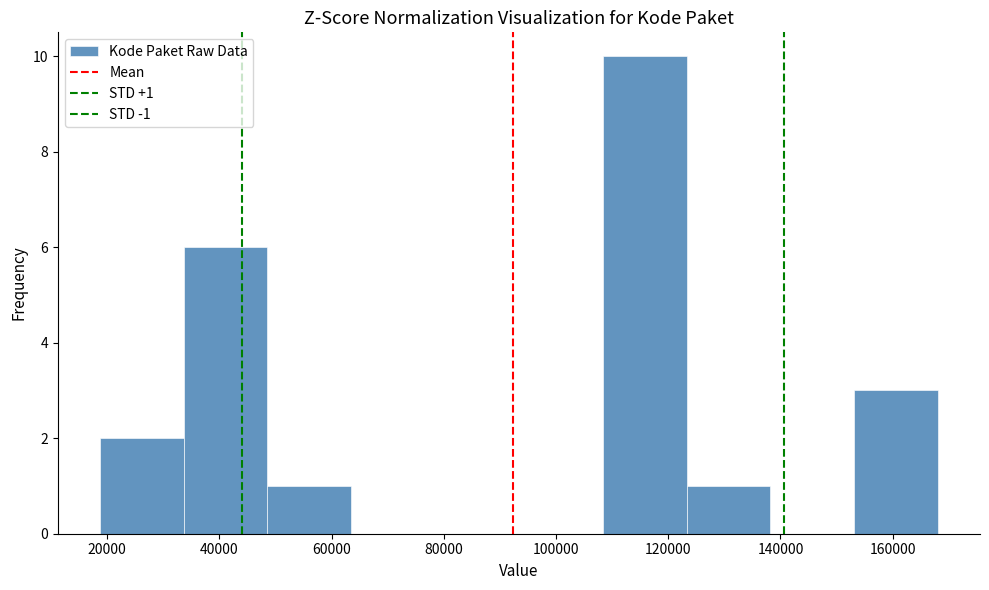

Which range on the x-axis has the tallest bar?

108000 to 124000